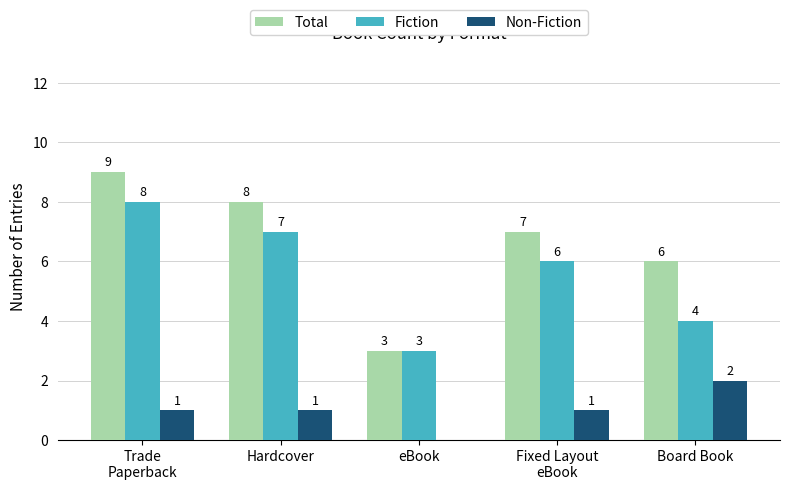

Reading left to right, list all the values displayed in this chart.

Total: 9	8	3	7	6
Fiction: 8	7	3	6	4
Non-Fiction: 1	1	0	1	2